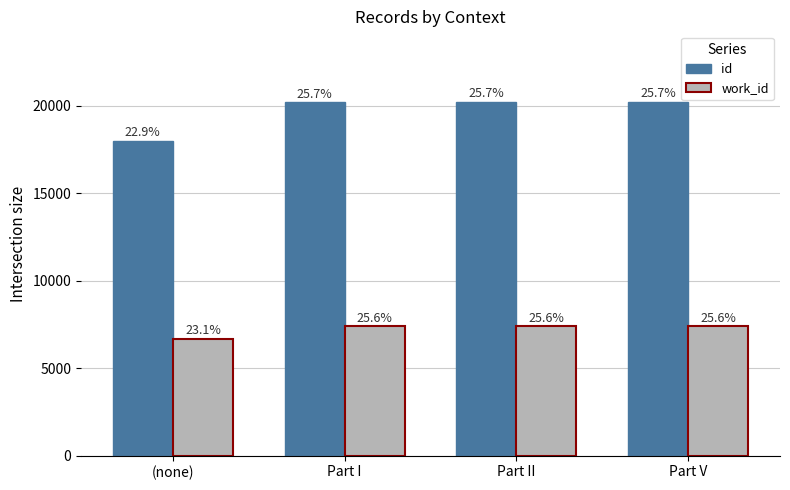

At which category does the chart reach its minimum across all series?

(none)